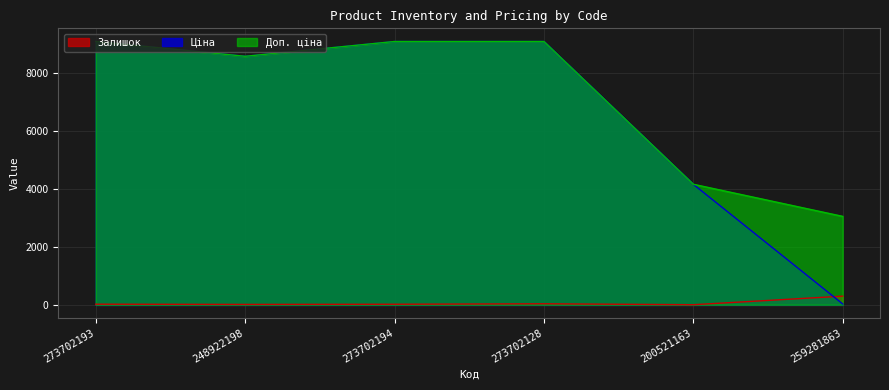

Is it true that Залишок equals 4.1 at 248922198?

False